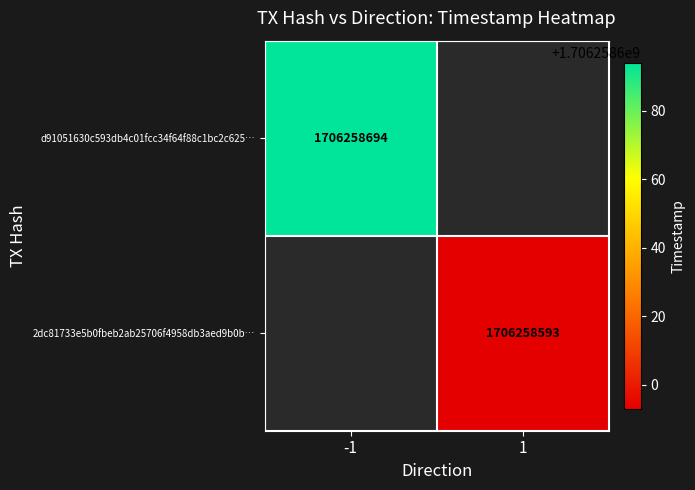

Is it true that 2dc81733e5b0fbeb2ab25706f4958db3aed9b0b equals 1706258593 at 1?

True